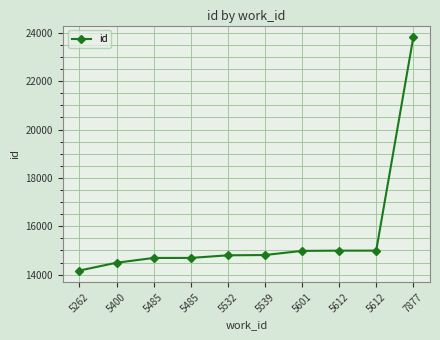

How many values are below 14811?

5